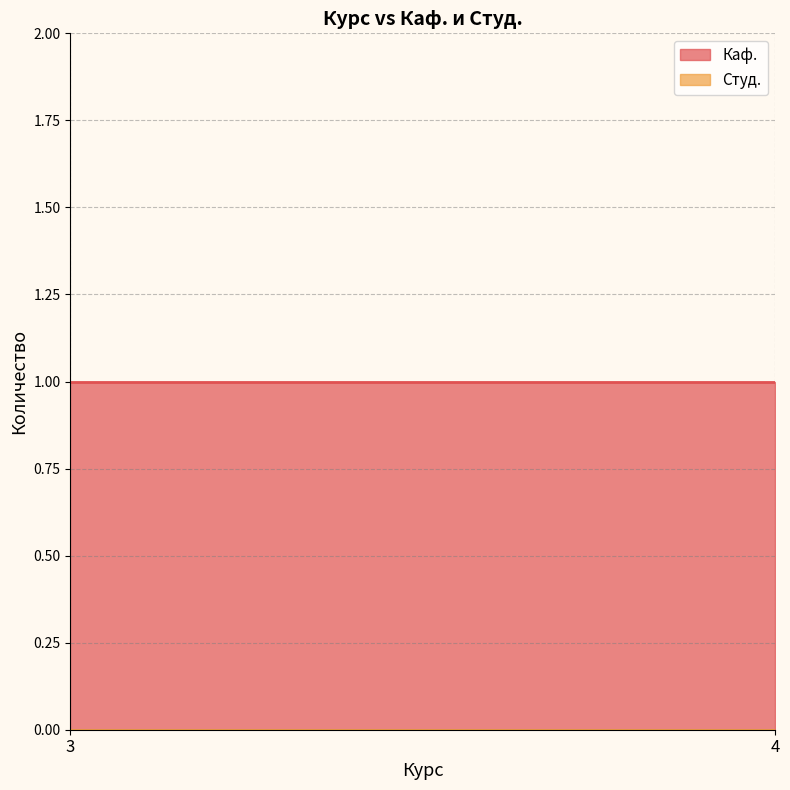

At how many categories does at least one series exceed 0?

2